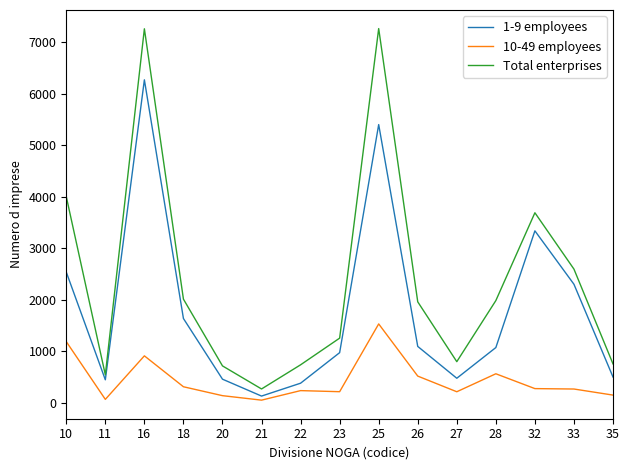

Where is the first local minimum for 1-9 employees?

11